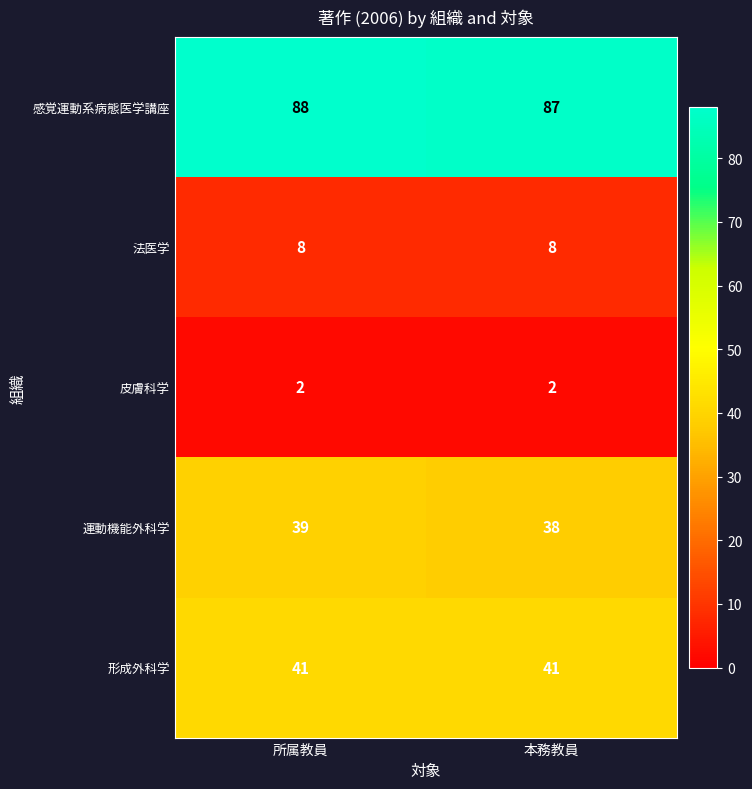

At how many categories does at least one series exceed 16?

2